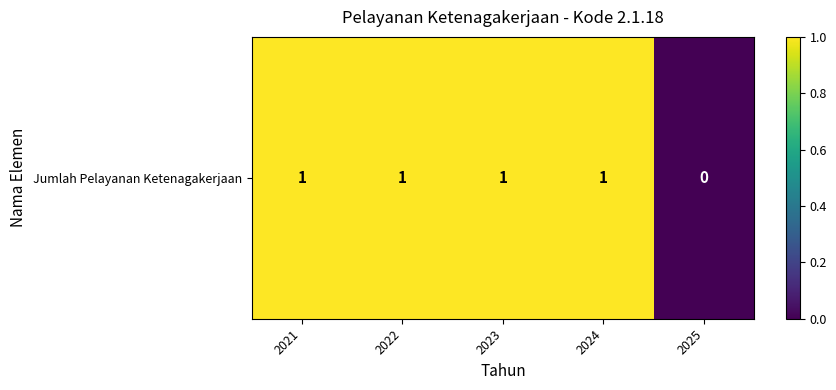

How many values are below 1?

1